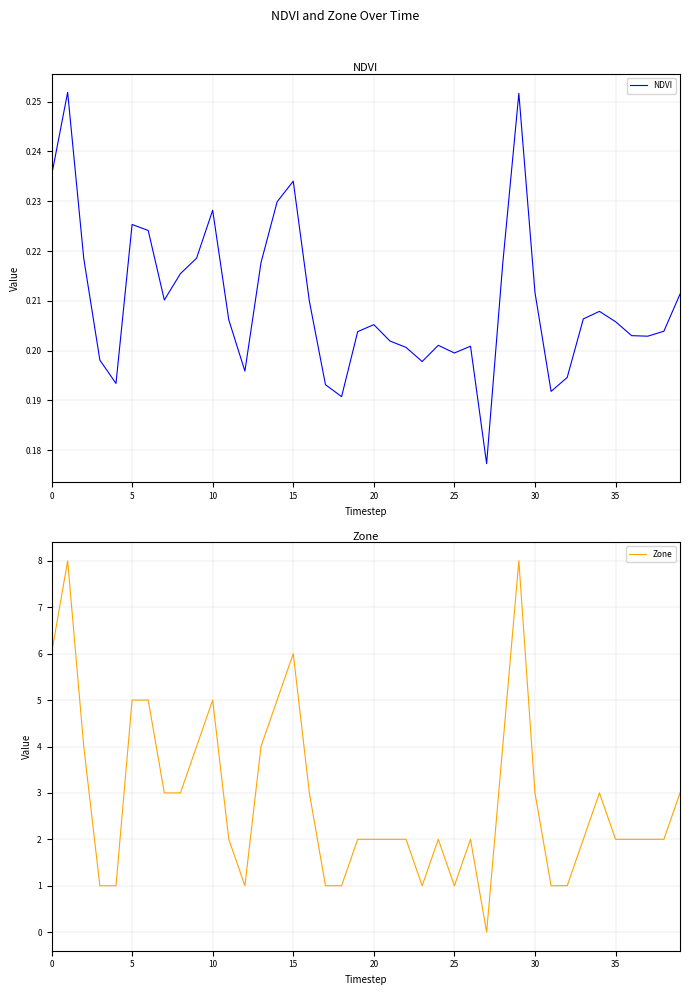

Rank the series by their average value, from lowest to highest.

NDVI, Zone